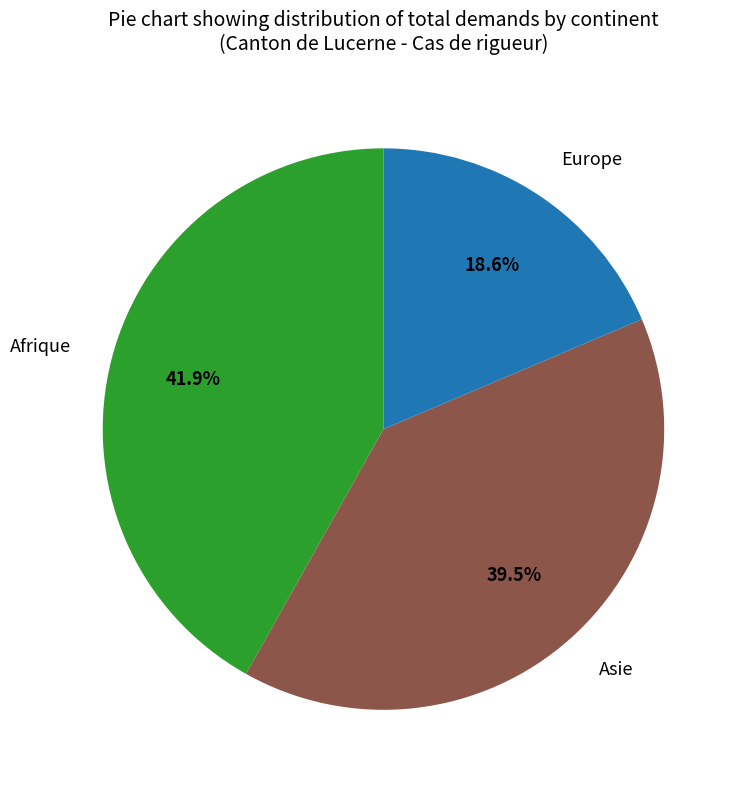

To the nearest percent, what is the average slice percentage?

33%